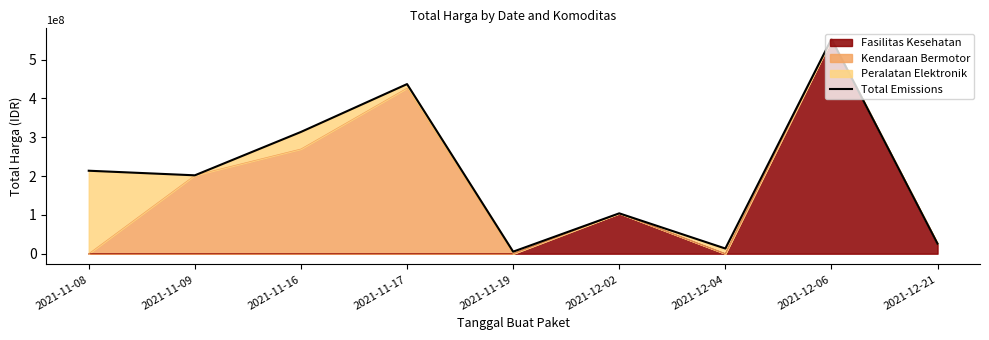

What is the difference between the maximum and second lowest values?

539762700